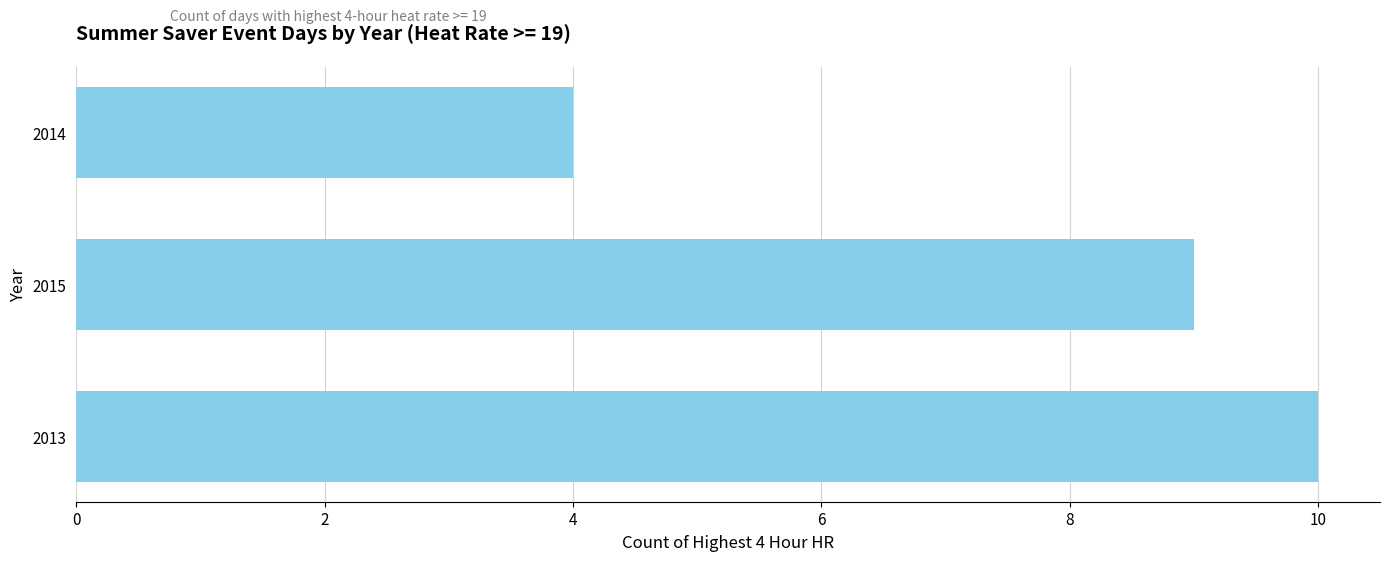

The value at 2014 is 2. True or false?

False